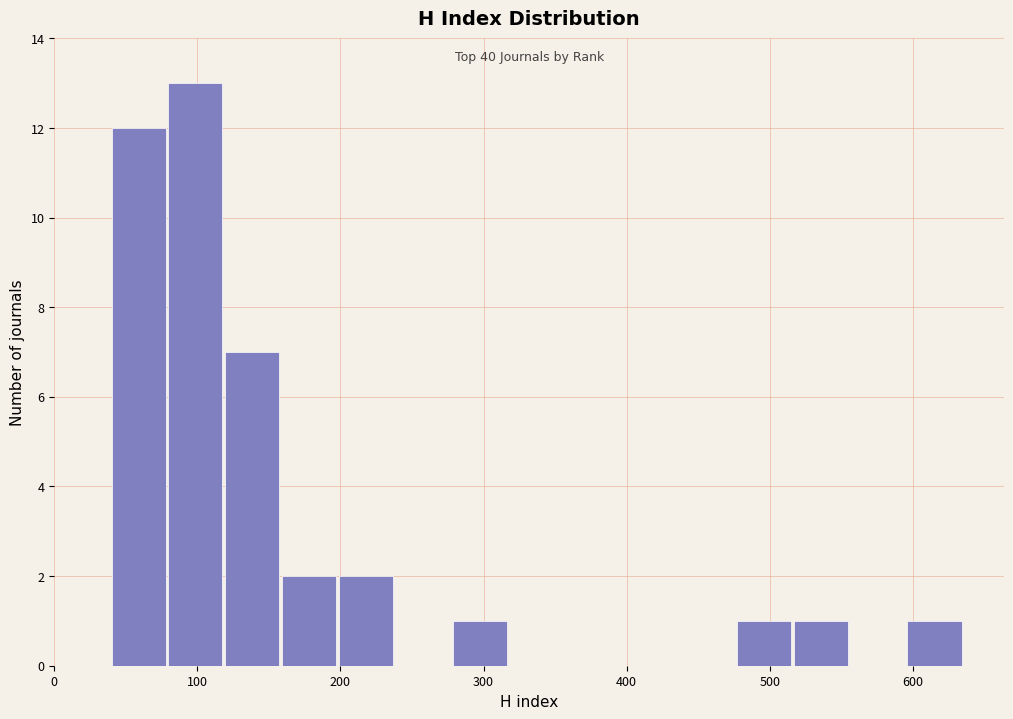

Around what value on the x-axis is the tallest bar? Give the approximate position of its centre, as read against the axis.

100